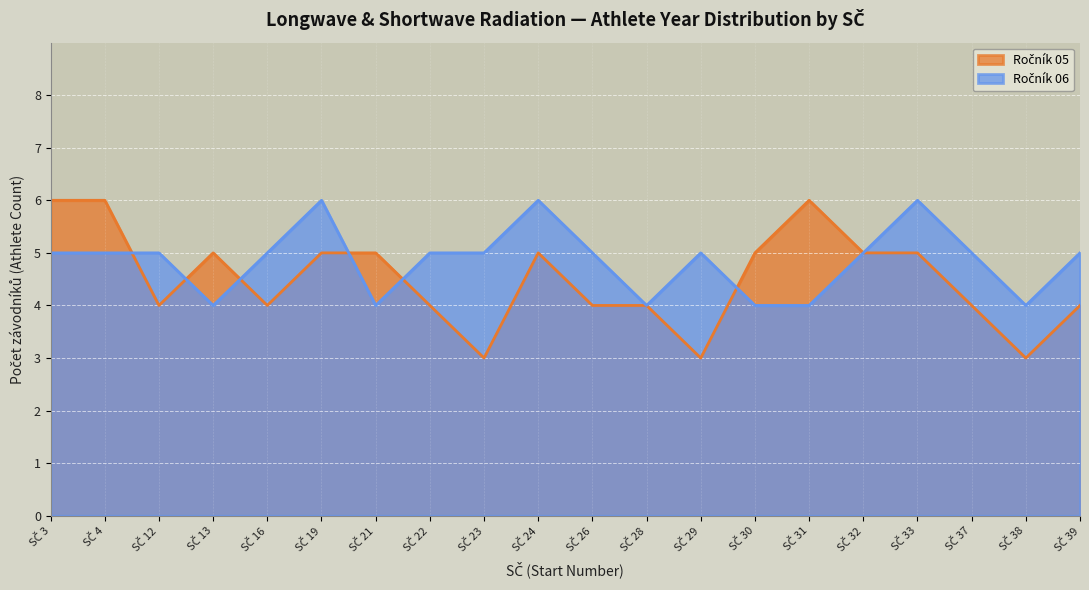

Reading left to right, what are all the values shown in this chart?

Ročník 05: 6	6	4	5	4	5	5	4	3	5	4	4	3	5	6	5	5	4	3	4
Ročník 06: 5	5	5	4	5	6	4	5	5	6	5	4	5	4	4	5	6	5	4	5